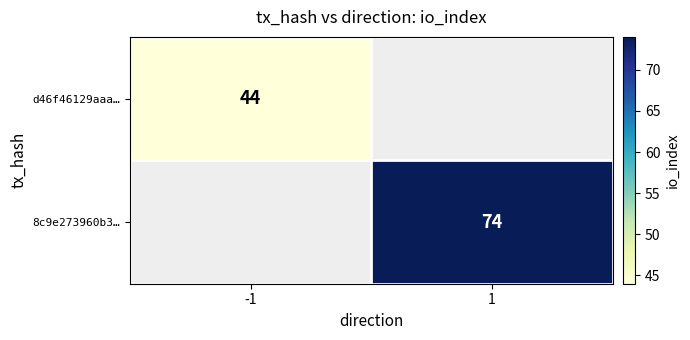

Is the value of d46f46129aaa… at -1 greater than the value of 8c9e273960b3… at -1?

No